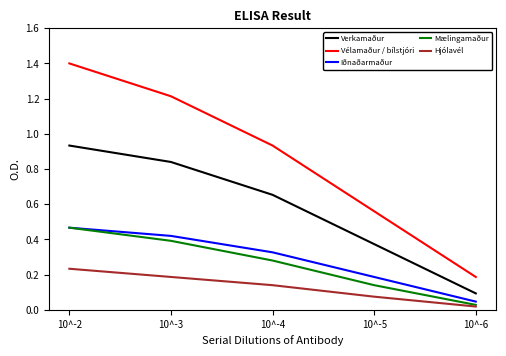

True or false: Iðnaðarmaður and Hjólavél cross at least once.

False